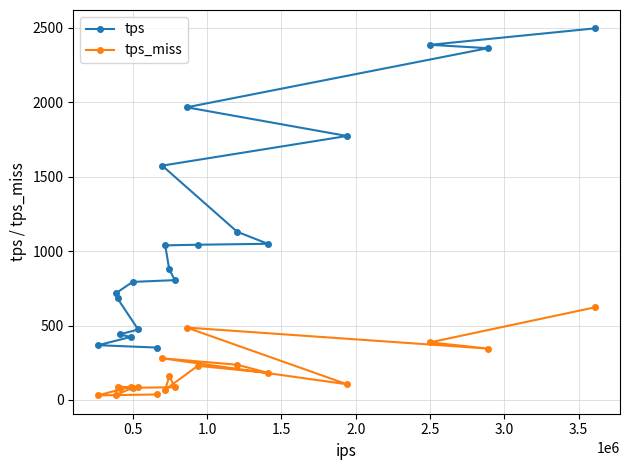

What is the average value of the tps series?

1136.7